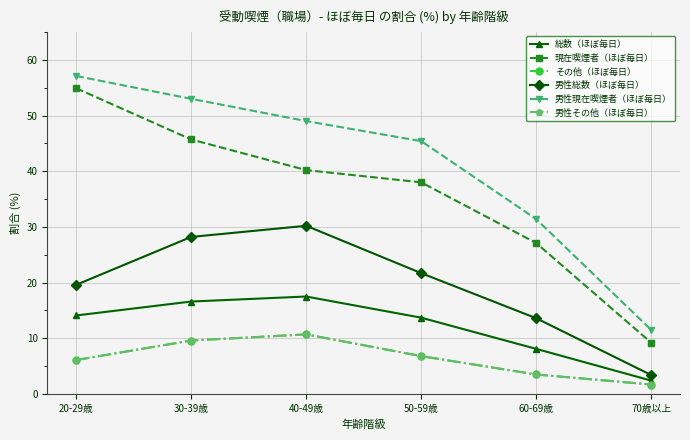

Does the chart have visible grid lines?

Yes